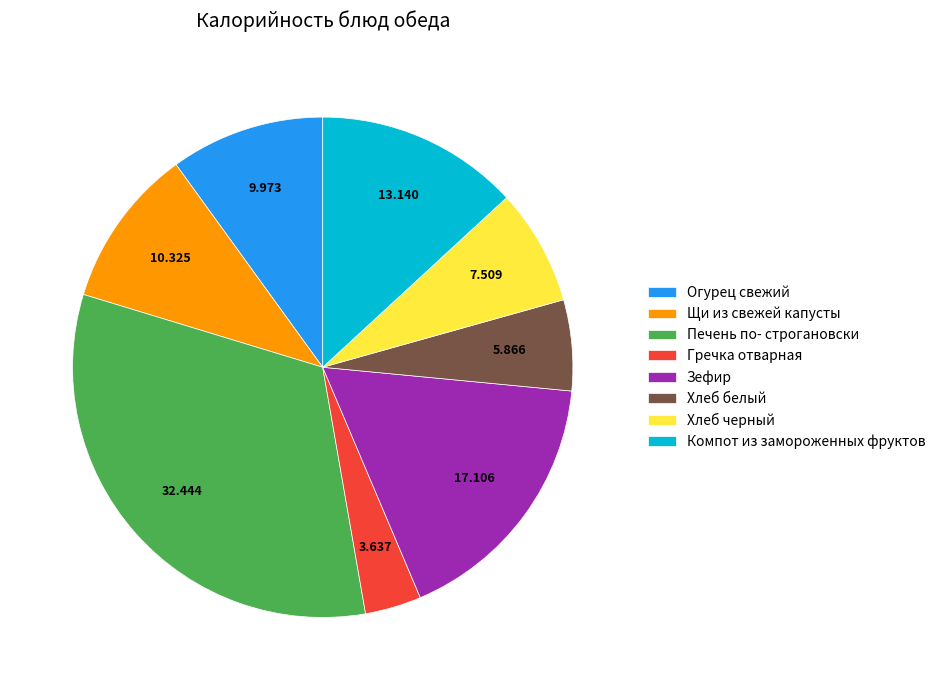

Is Печень по- строгановски the majority of the pie?

No